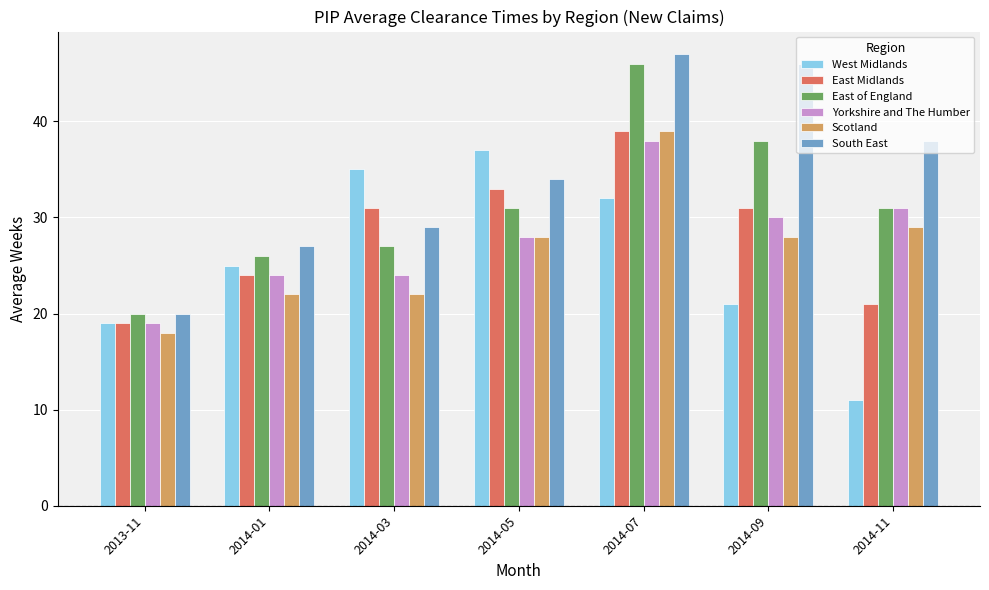

List the labels in order of South East value, largest first.

2014-07, 2014-09, 2014-11, 2014-05, 2014-03, 2014-01, 2013-11